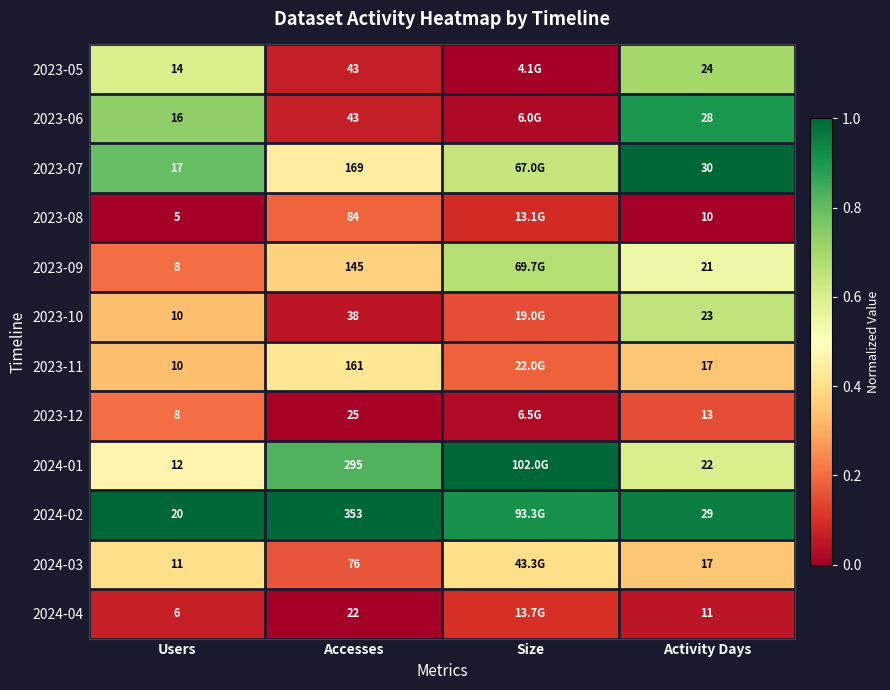

Which series has the largest total across all categories?

2024-02